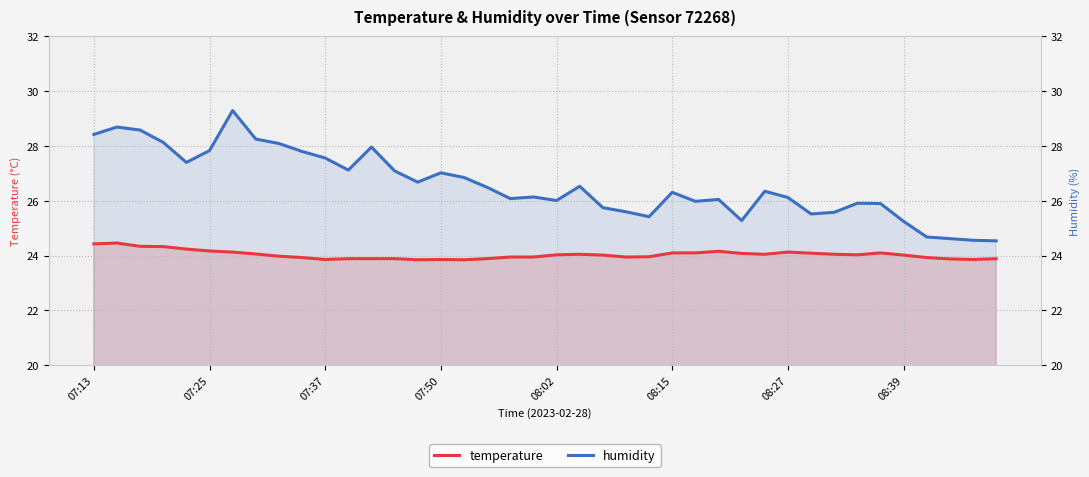

How many data points does each series have?

40